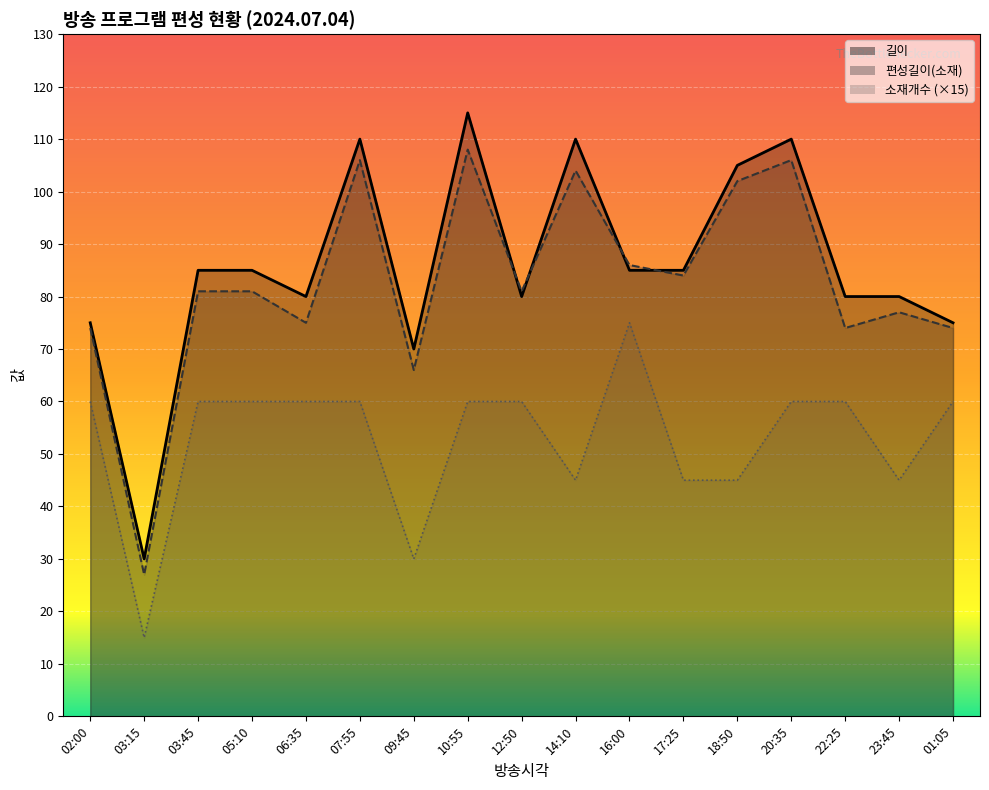

What is the label of the 6th point from the left?

07:55